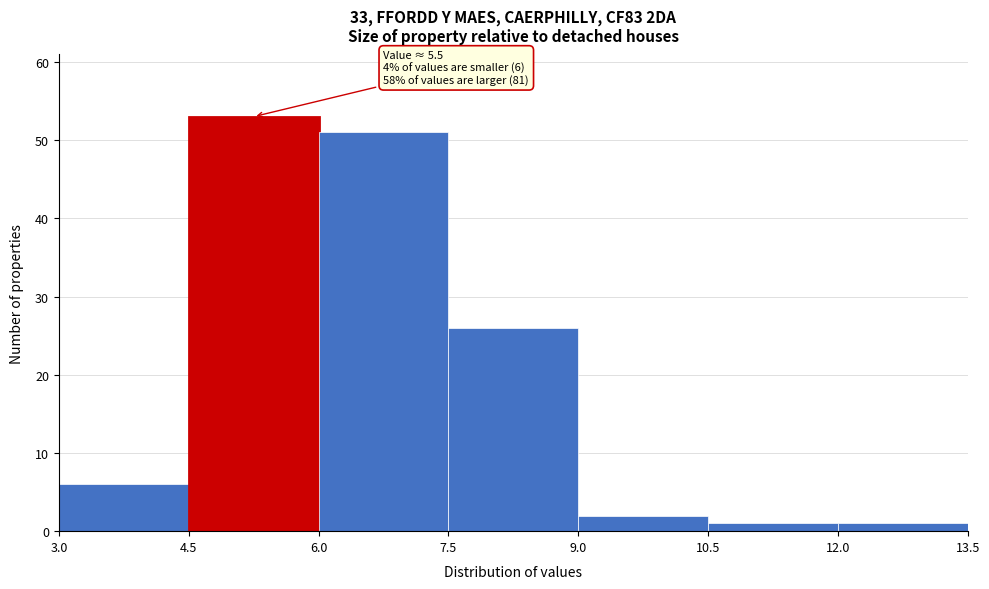

Which range on the x-axis has the tallest bar?

4.5 to 6.0